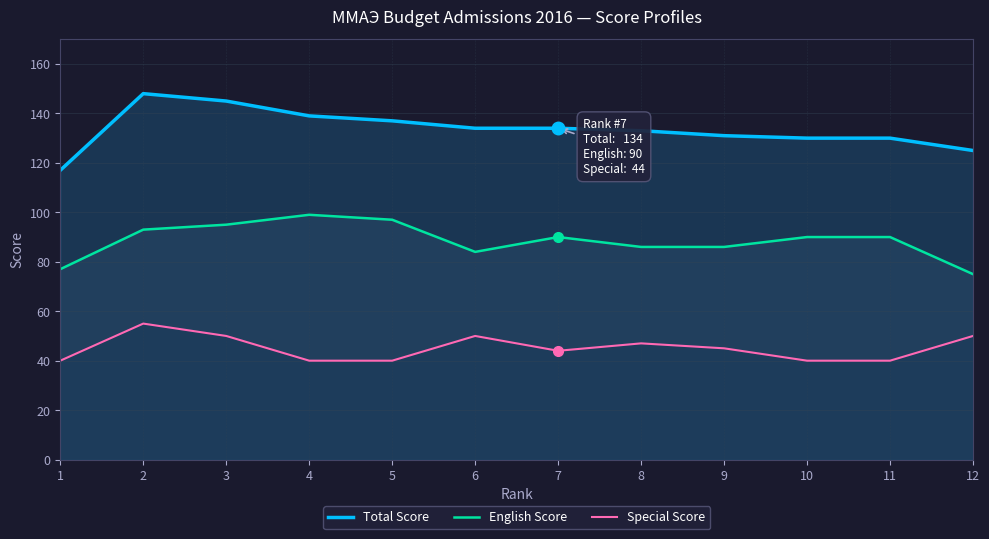

List the labels in order of Special Score value, largest first.

2, 3, 6, 12, 8, 9, 7, 1, 4, 5, 10, 11